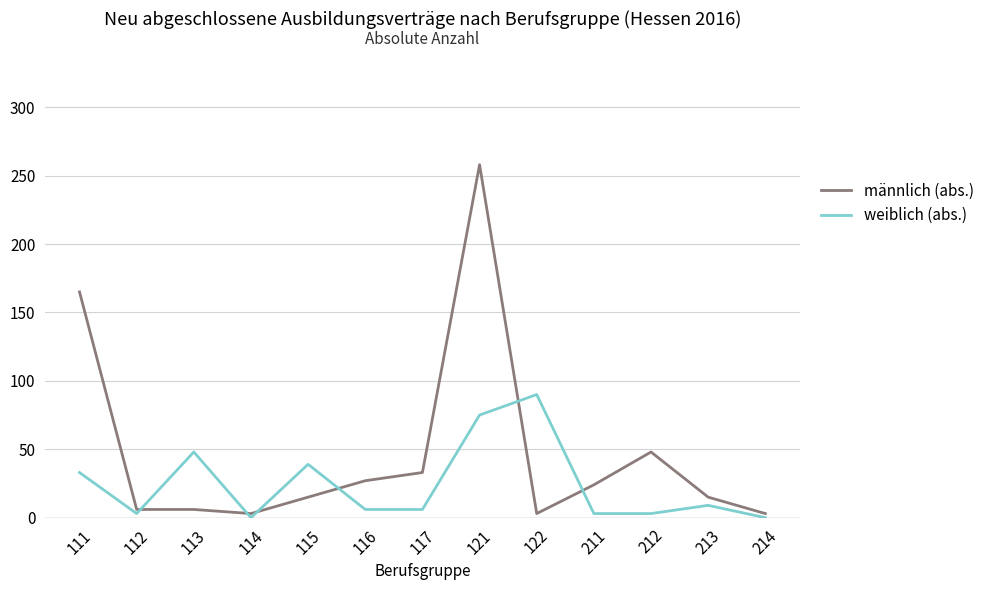

Where is männlich (abs.) nearest to the value 130?

111